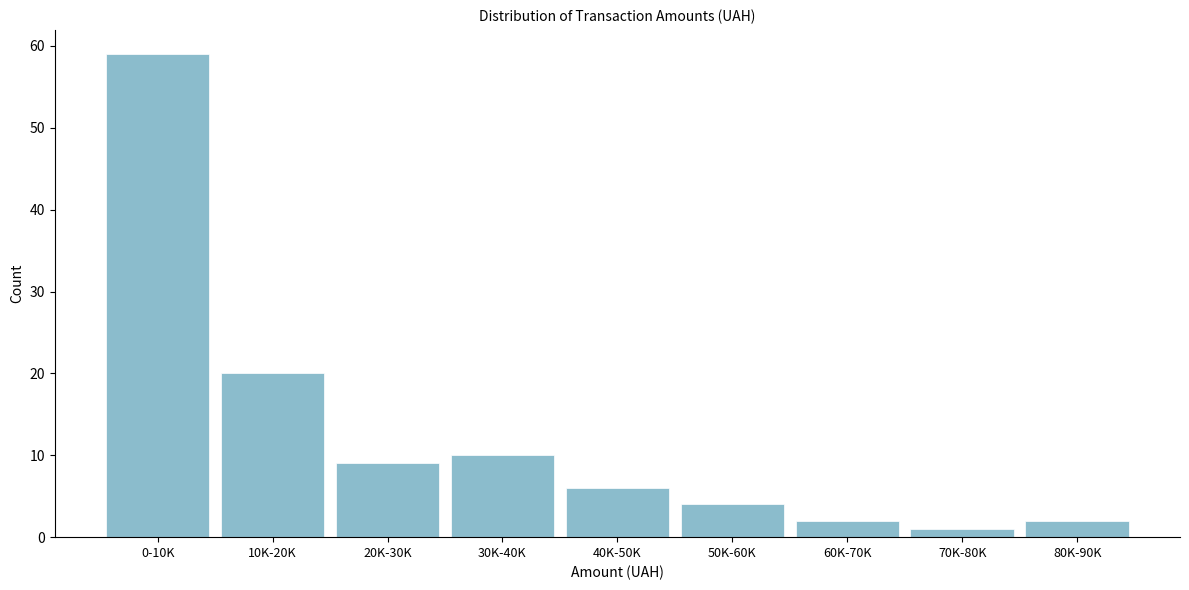

Reading left to right, extract all data points from this chart.

59	20	9	10	6	4	2	1	2